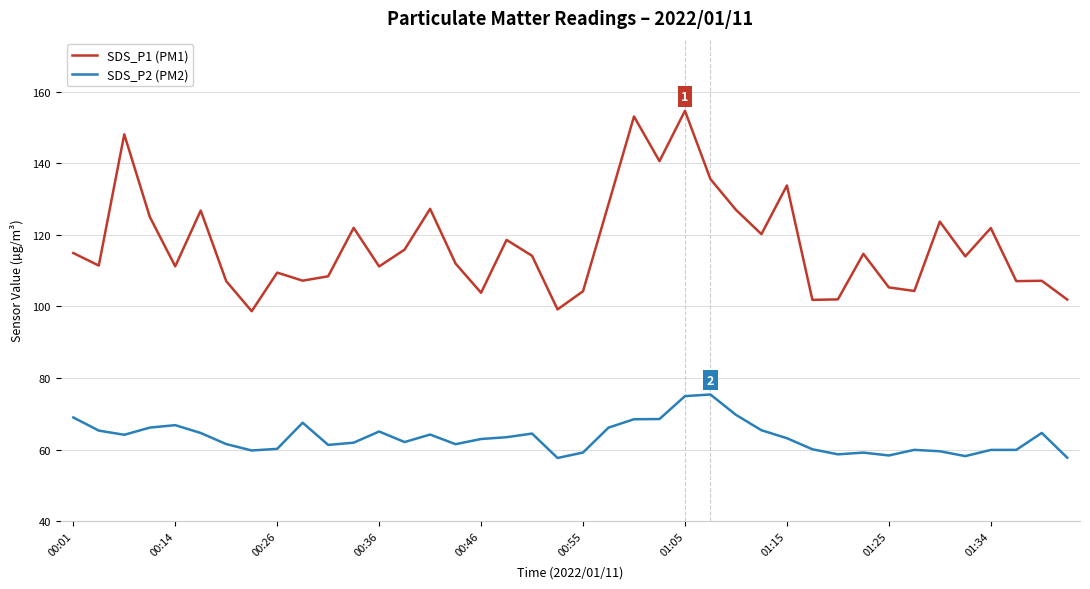

What is the maximum value for SDS_P2 (PM2)?

75.4